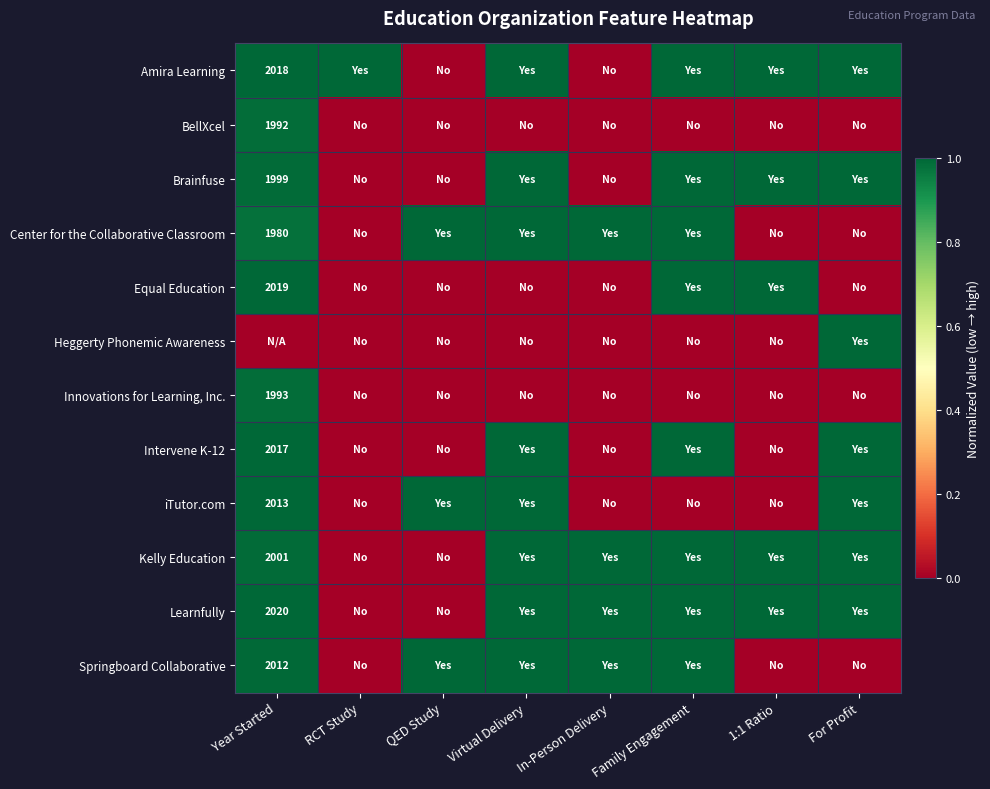

What is the sum of all BellXcel values?

1.0